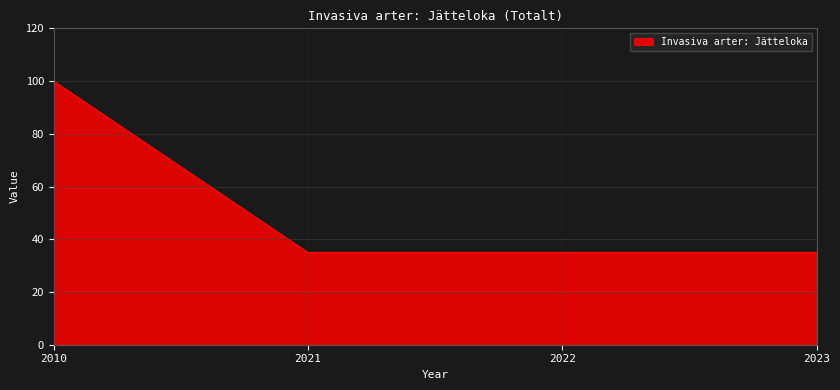

True or false: the data has more than 2 interior local peaks.

False